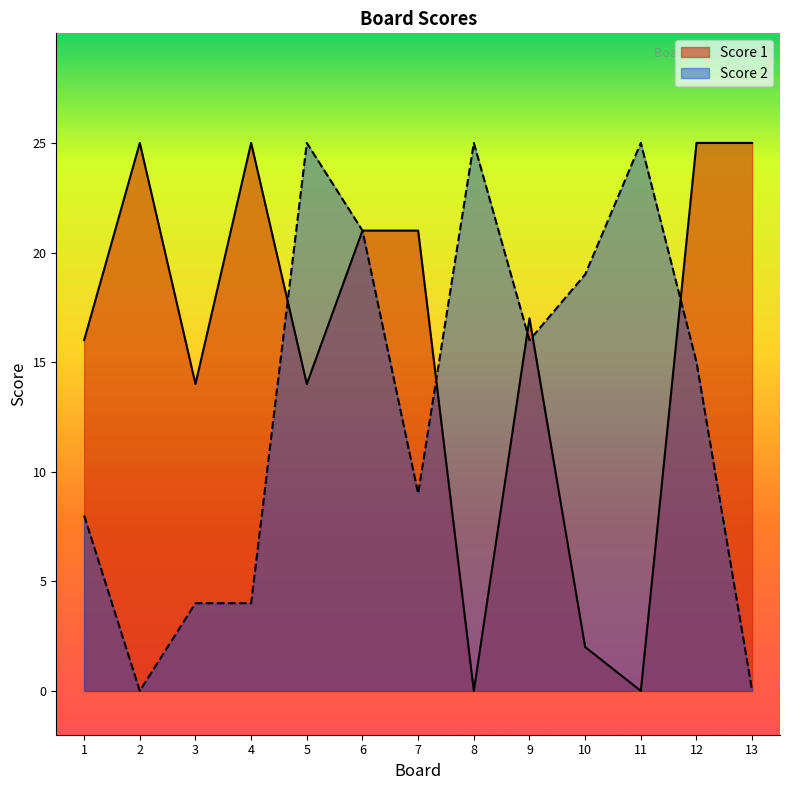

The Score 2 series shows 25 at 11. True or false?

True